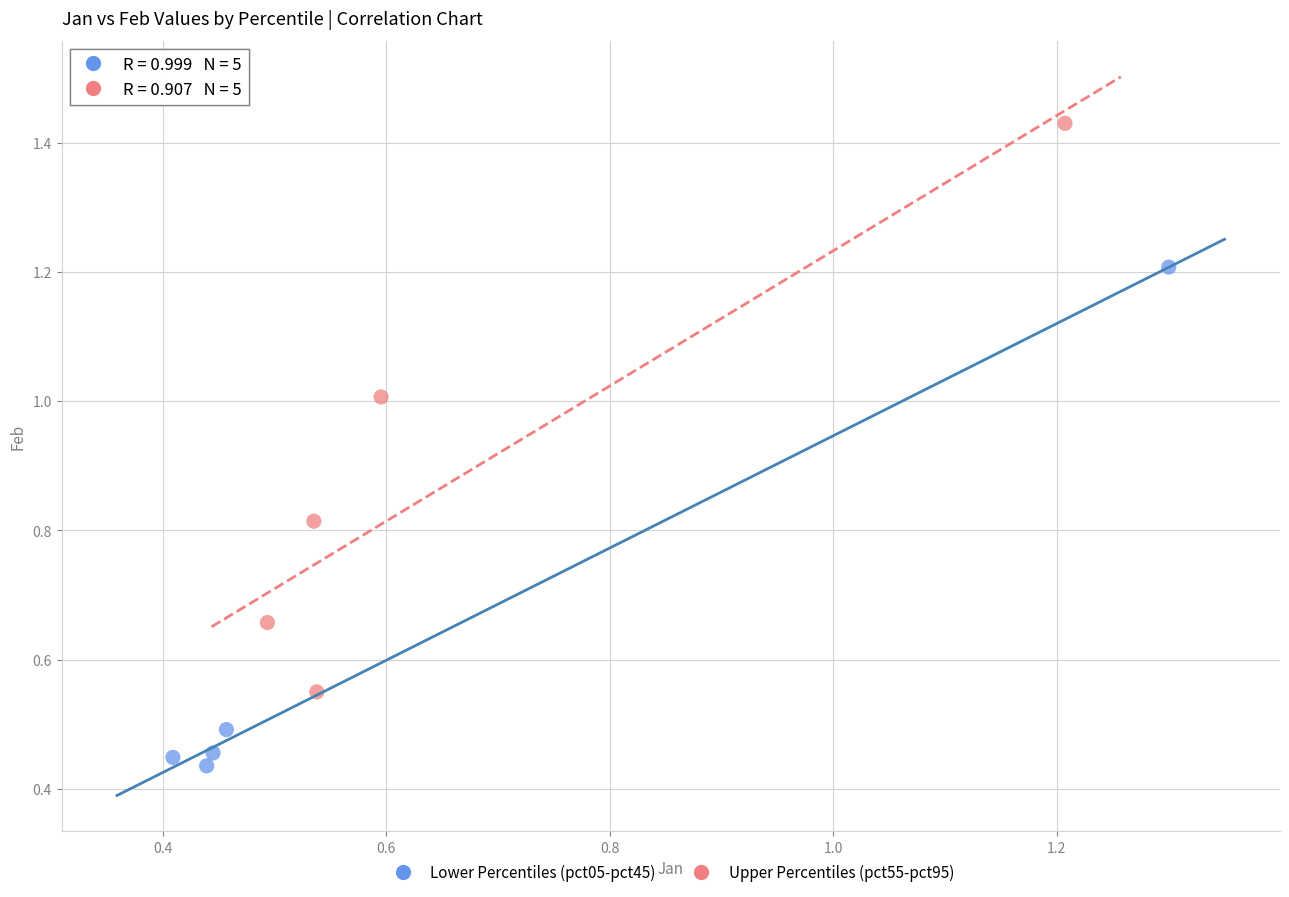

Which series contains the highest Y value?

Upper Percentiles (pct55-pct95)